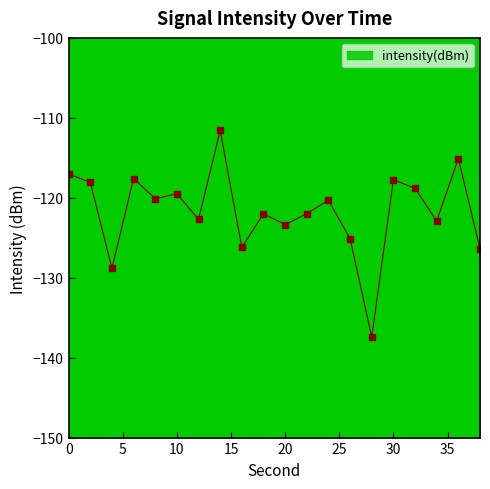

True or false: the data has more than 2 interior local peaks.

True